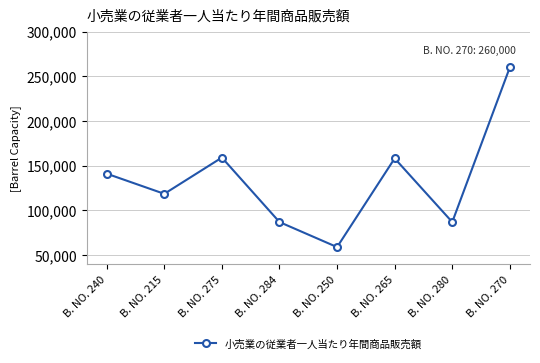

What is the label of the 6th point from the right?

B. NO. 275